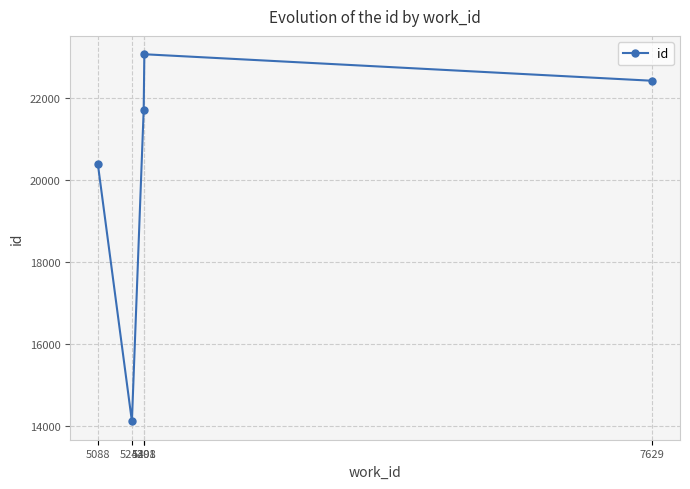

List the labels in order of value, smallest first.

5244, 5088, 5298, 7629, 5301